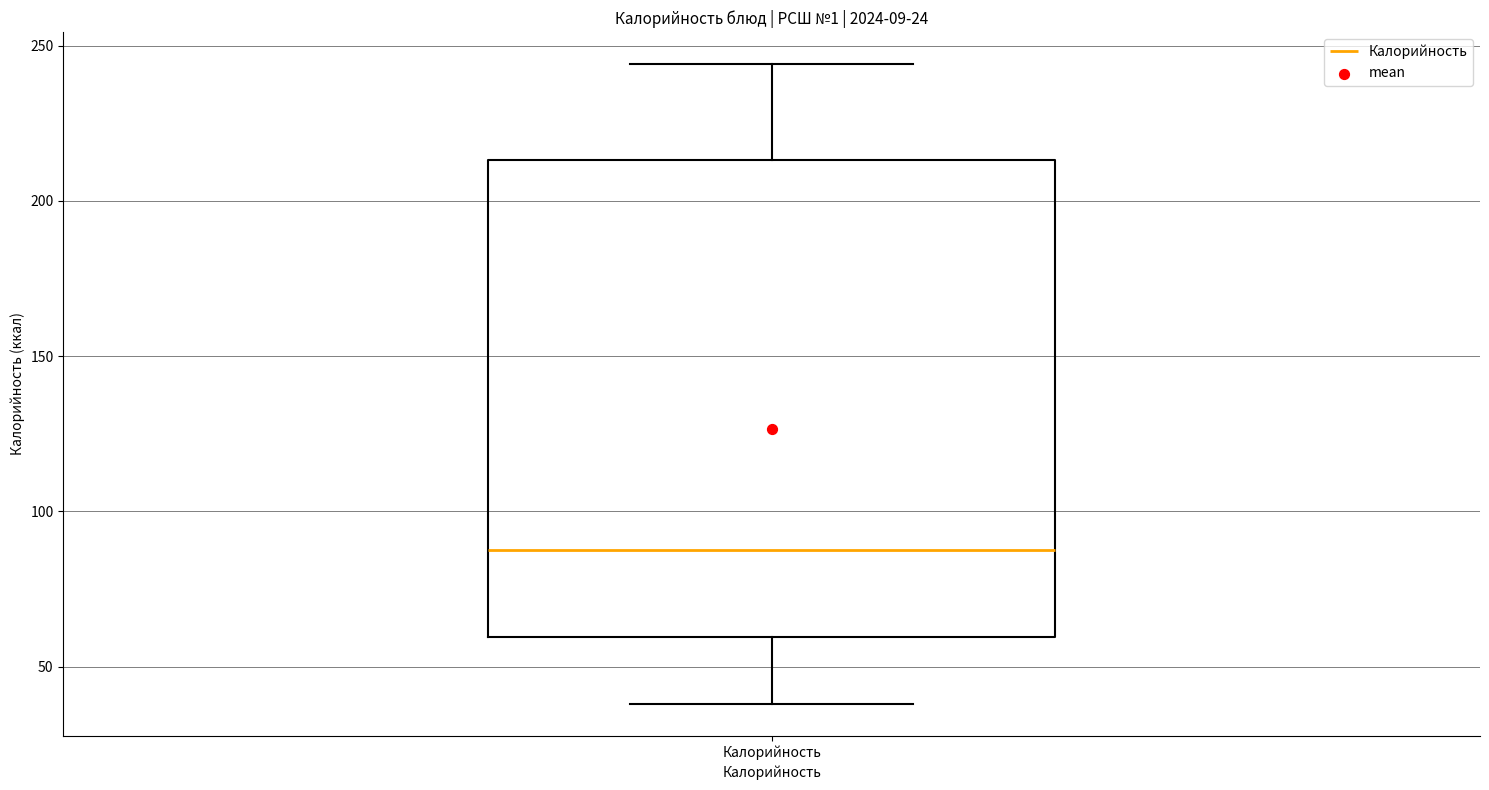

Where does the upper whisker of the box for Калорийность end on the y-axis? The values are not printed on the chart, so give them approximately, as read against the axis.

245